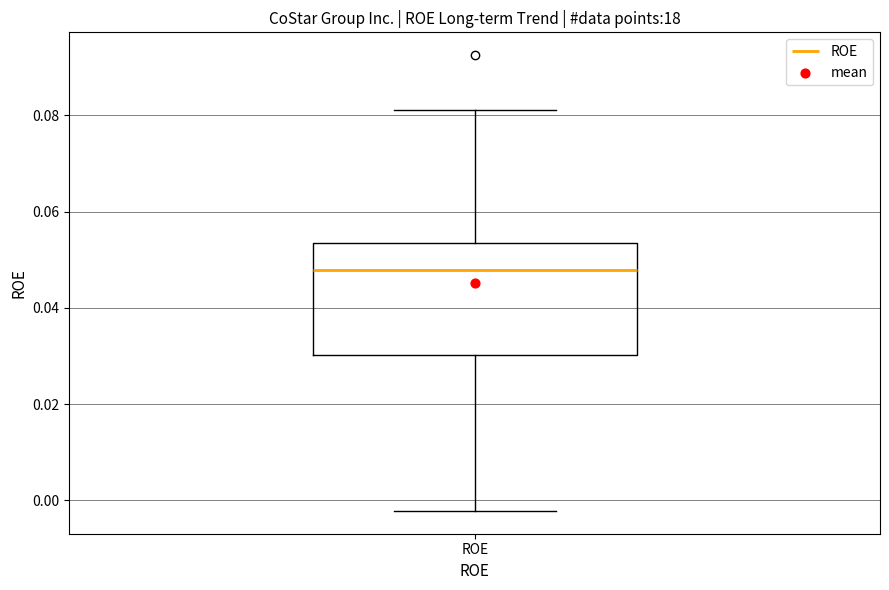

Read this box plot against the y-axis: the position of the median line, the range covered by the box, and the ends of both whiskers. The values are not printed on the chart, so give them approximately, as read against the axis.

median 0.048, box 0.030 to 0.054, whiskers -0.002 to 0.082